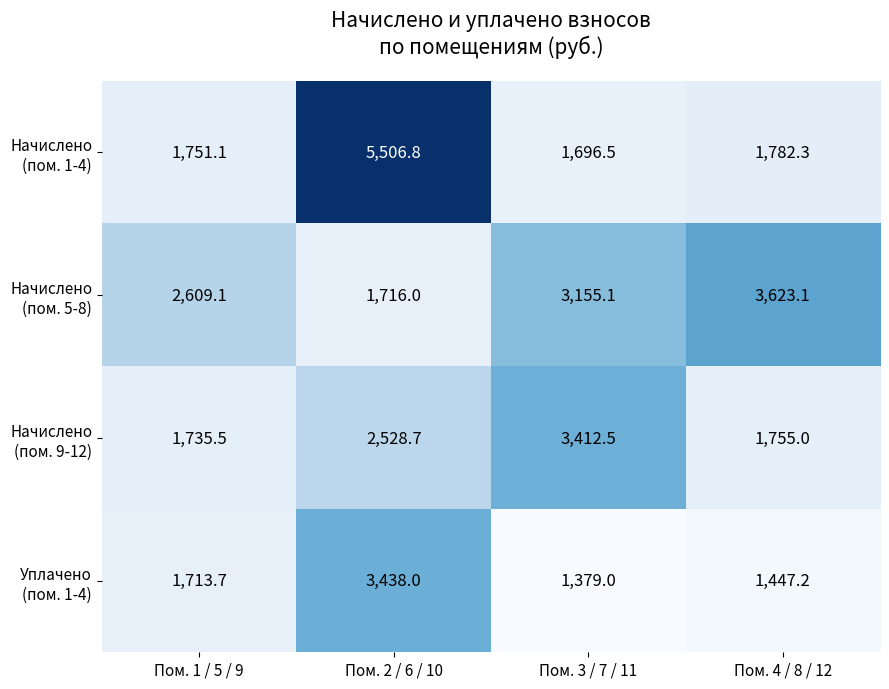

At which category does the chart reach its minimum across all series?

Пом. 3 / 7 / 11